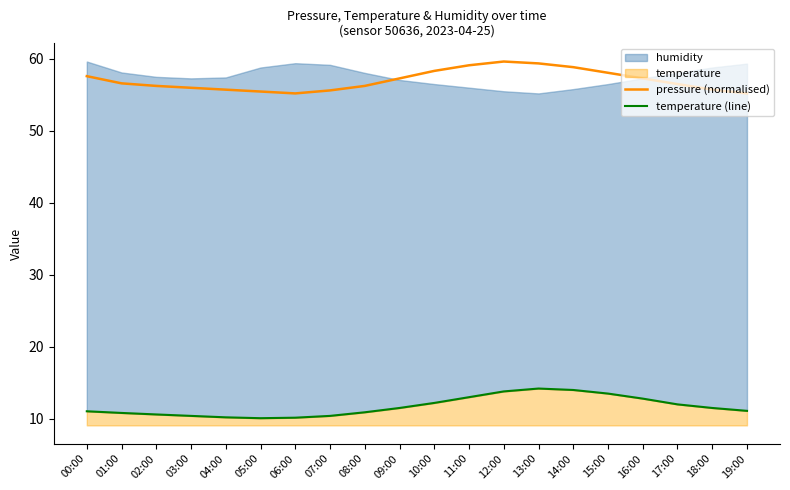

The temperature (line) series shows 10.2 at 04:00. True or false?

True